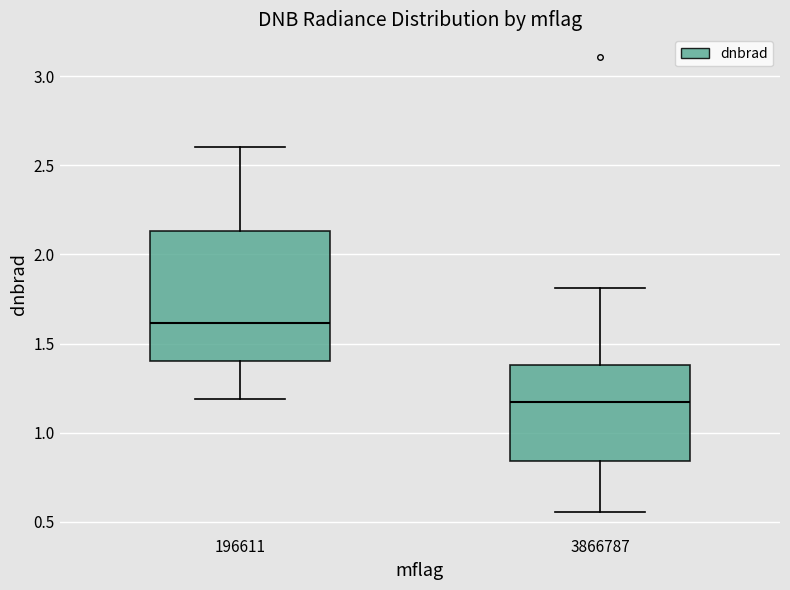

Reading left to right, transcribe this box plot: for each box, give where its median line is, the range the box spans, and where its two whiskers end, as read against the y-axis. The values are not printed on the chart, so give them approximately, as read against the axis.

196611: median 1.60, box 1.40 to 2.15, whiskers 1.20 to 2.60
3866787: median 1.15, box 0.85 to 1.40, whiskers 0.55 to 1.80